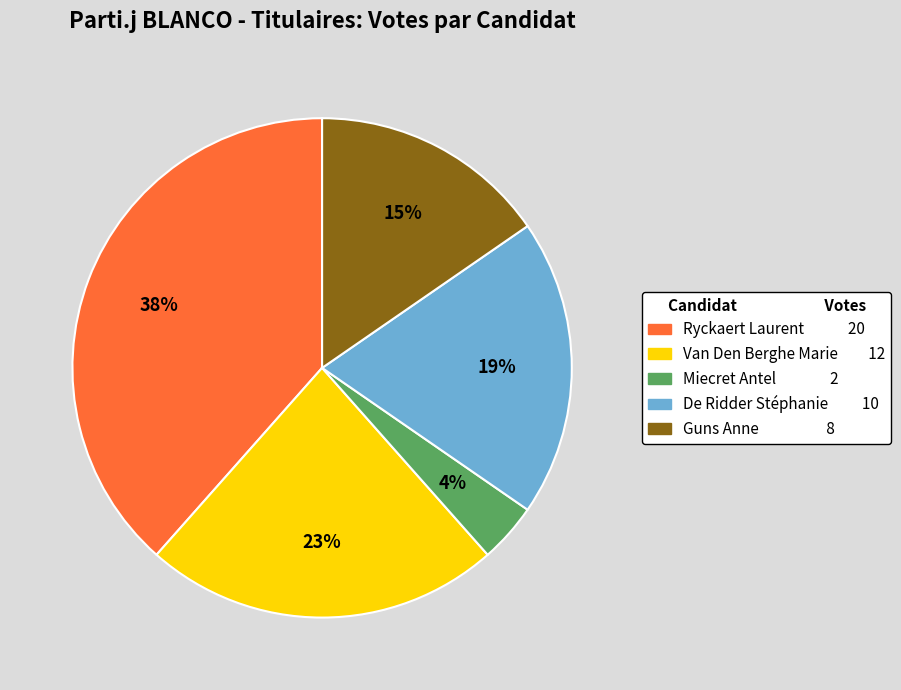

To the nearest percent, what percentage of the pie is Guns Anne?

15%